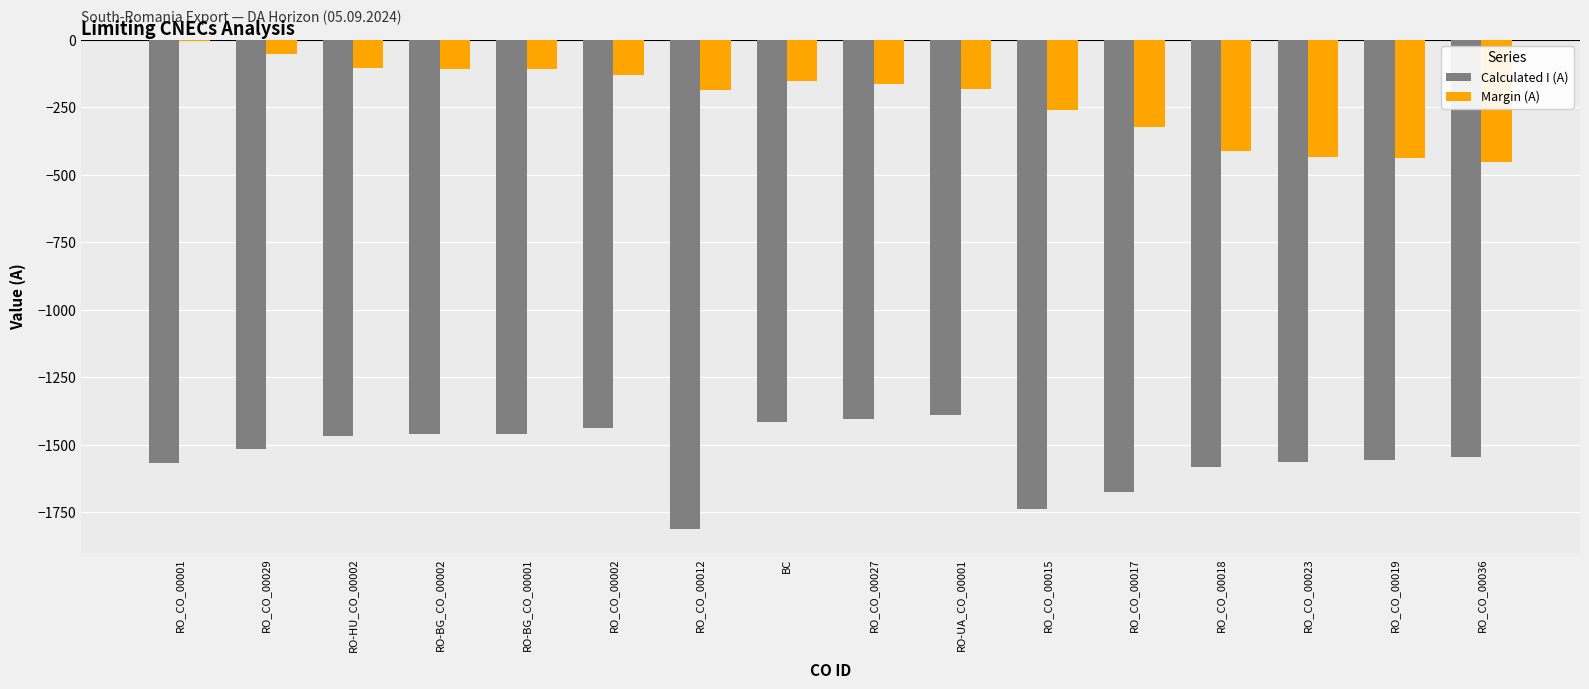

The value of Calculated I (A) at RO_CO_00002 is -1439. True or false?

True